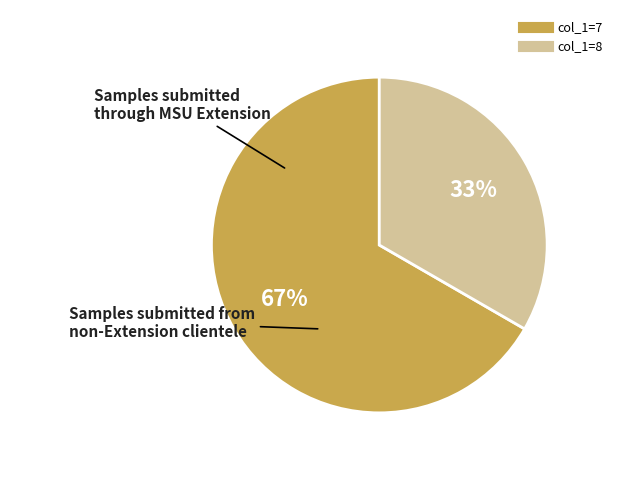

Is there any slice that represents more than half of the pie?

Yes